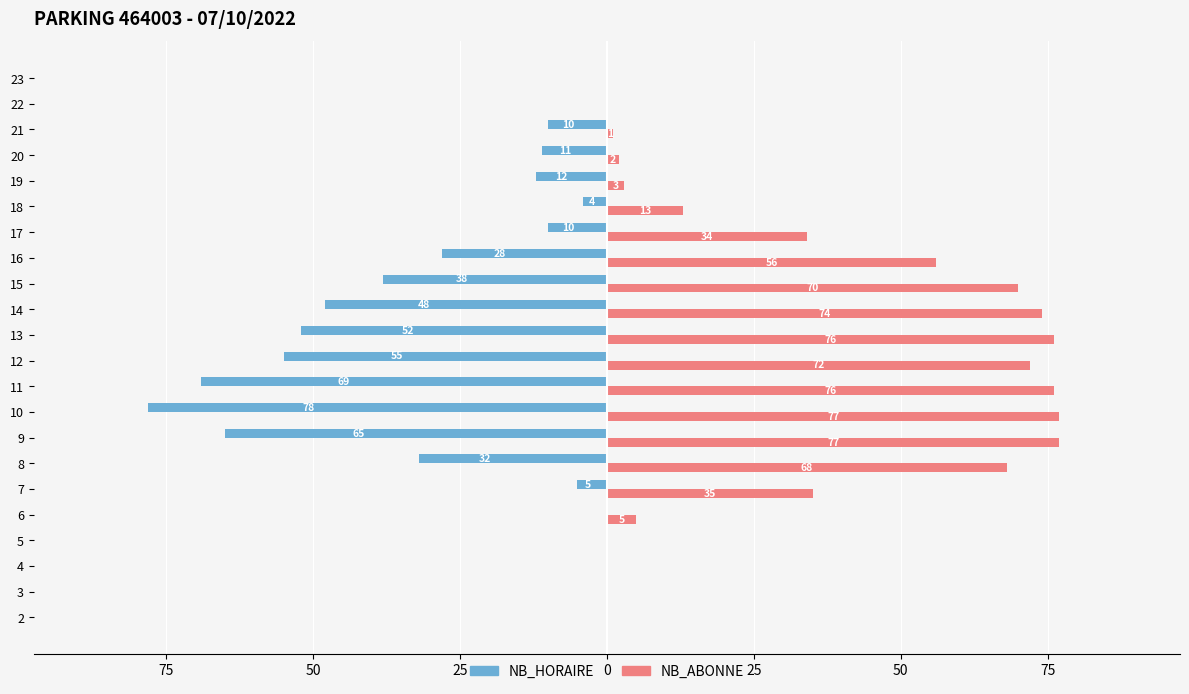

What are all the series names shown in the legend?

NB_HORAIRE, NB_ABONNE